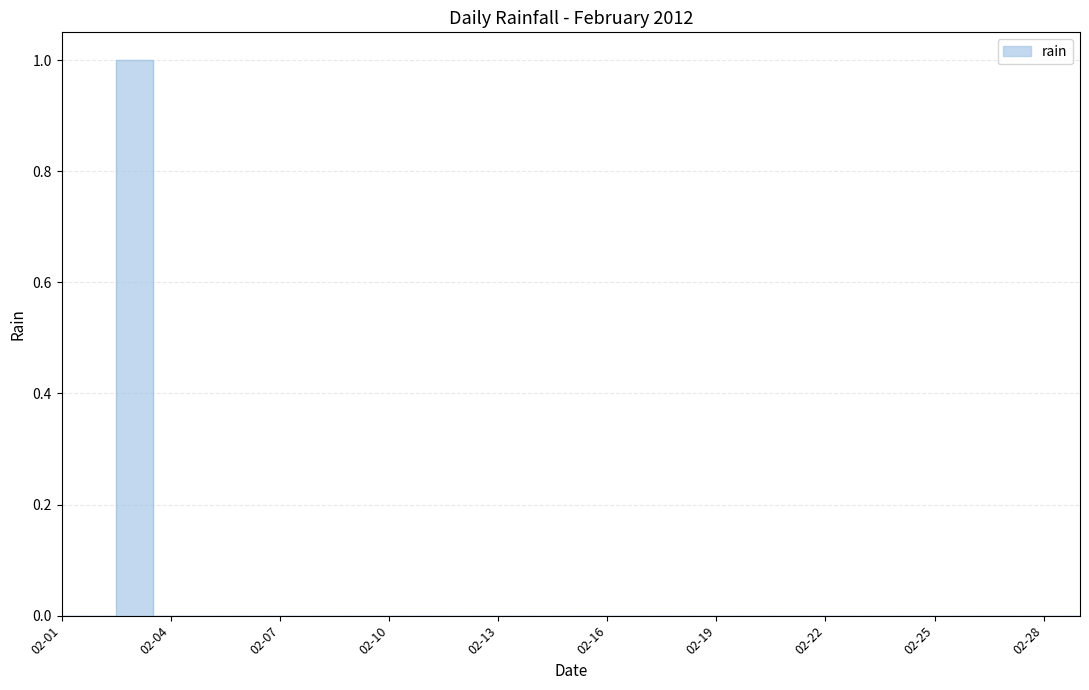

How many distinct data groups are displayed?

1